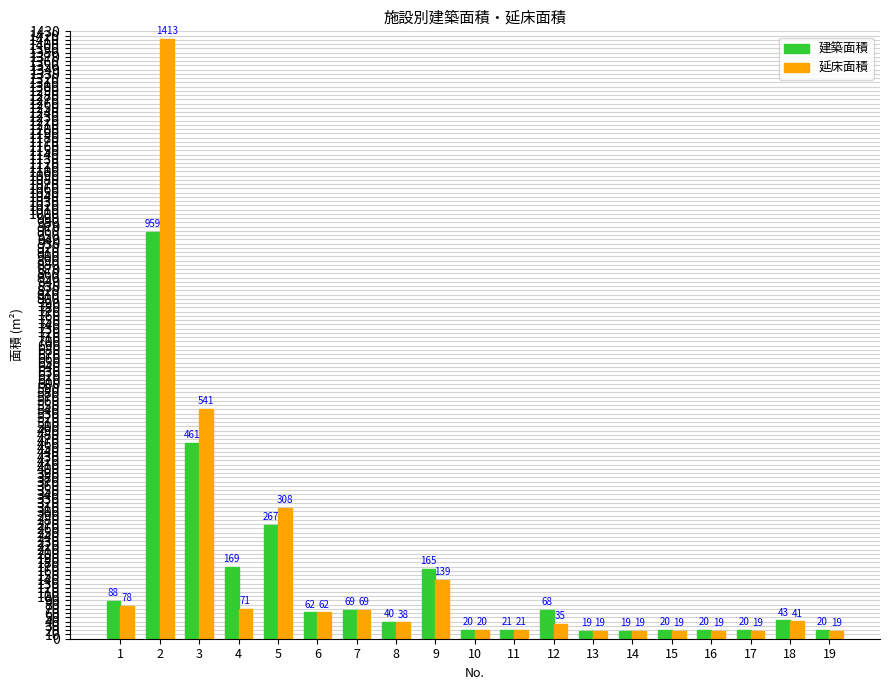

What is the minimum value shown in the chart?

19.0